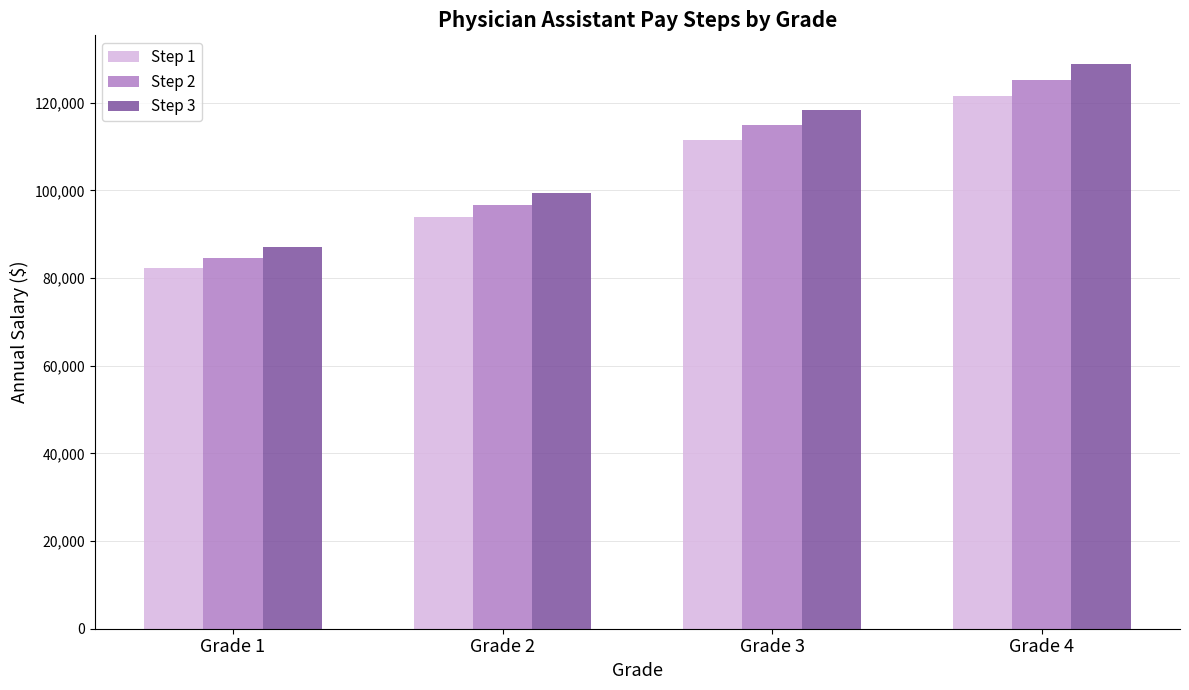

What is the difference between the second highest and second lowest values in the Step 3 series?

18816